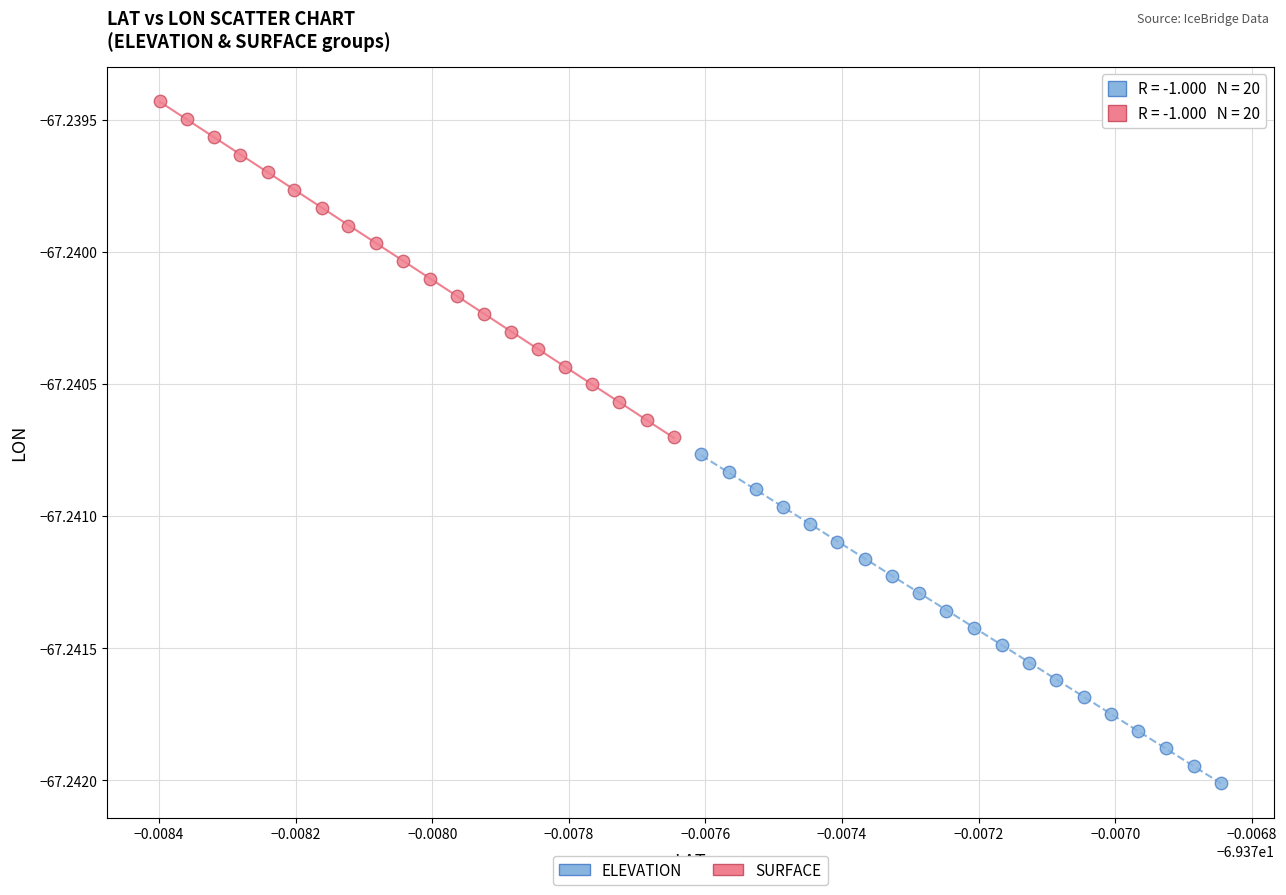

Which series has the widest spread of Y values?

SURFACE